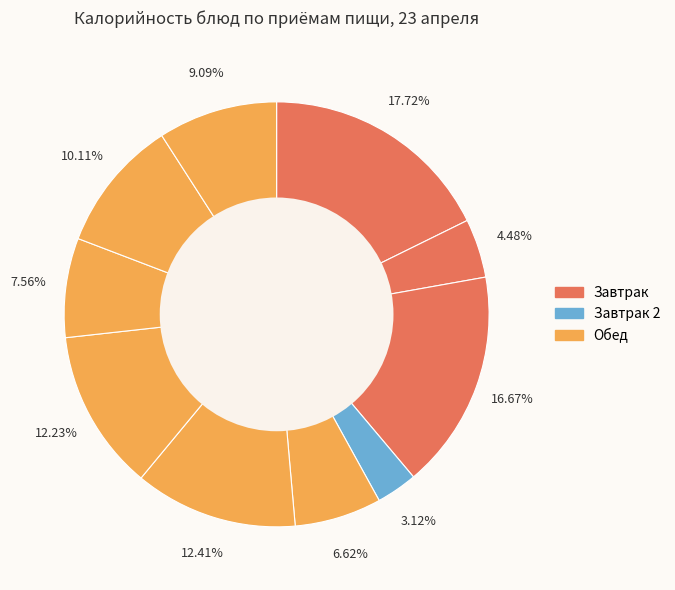

Is there any slice that represents more than half of the pie?

No